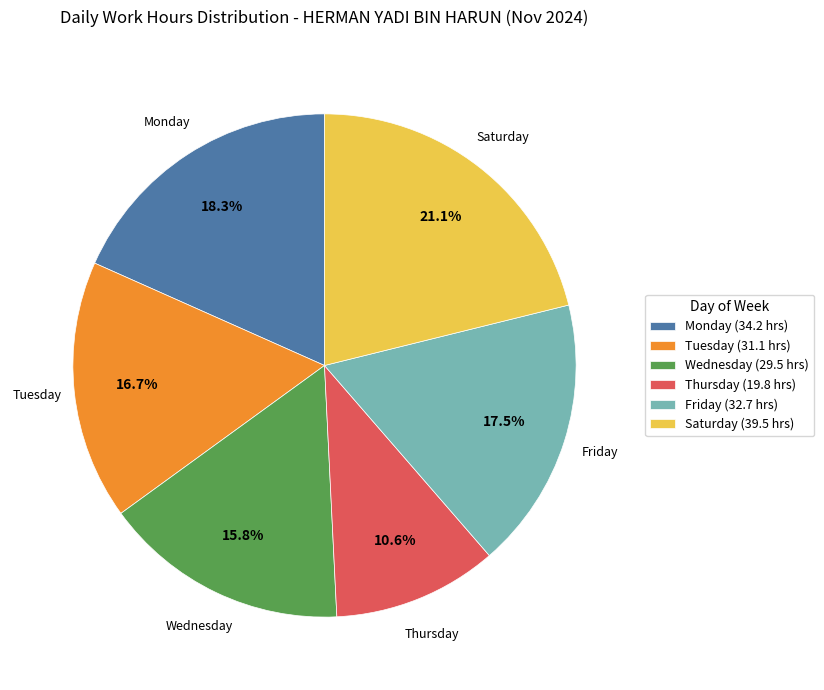

How many segments does this pie chart have?

6